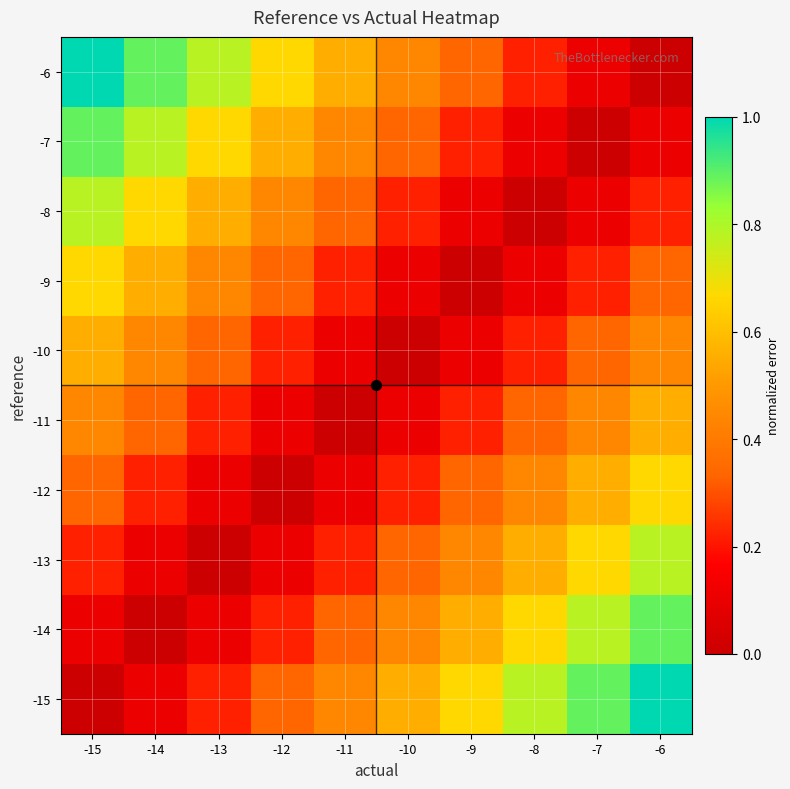

Reading left to right, what are all the values shown in this chart?

-15: -15=0.0	-14=0.1	-13=0.2	-12=0.3	-11=0.4	-10=0.6	-9=0.7	-8=0.8	-7=0.9	-6=1.0
-14: -15=0.1	-14=0.0	-13=0.1	-12=0.2	-11=0.3	-10=0.4	-9=0.6	-8=0.7	-7=0.8	-6=0.9
-13: -15=0.2	-14=0.1	-13=0.0	-12=0.1	-11=0.2	-10=0.3	-9=0.4	-8=0.6	-7=0.7	-6=0.8
-12: -15=0.3	-14=0.2	-13=0.1	-12=0.0	-11=0.1	-10=0.2	-9=0.3	-8=0.4	-7=0.6	-6=0.7
-11: -15=0.4	-14=0.3	-13=0.2	-12=0.1	-11=0.0	-10=0.1	-9=0.2	-8=0.3	-7=0.4	-6=0.6
-10: -15=0.6	-14=0.4	-13=0.3	-12=0.2	-11=0.1	-10=0.0	-9=0.1	-8=0.2	-7=0.3	-6=0.4
-9: -15=0.7	-14=0.6	-13=0.4	-12=0.3	-11=0.2	-10=0.1	-9=0.0	-8=0.1	-7=0.2	-6=0.3
-8: -15=0.8	-14=0.7	-13=0.6	-12=0.4	-11=0.3	-10=0.2	-9=0.1	-8=0.0	-7=0.1	-6=0.2
-7: -15=0.9	-14=0.8	-13=0.7	-12=0.6	-11=0.4	-10=0.3	-9=0.2	-8=0.1	-7=0.0	-6=0.1
-6: -15=1.0	-14=0.9	-13=0.8	-12=0.7	-11=0.6	-10=0.4	-9=0.3	-8=0.2	-7=0.1	-6=0.0